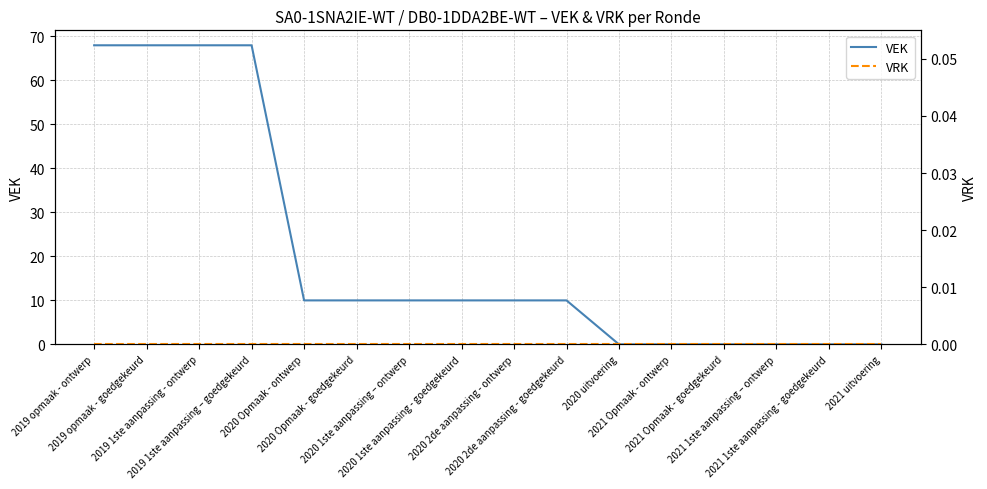

True or false: VRK and VEK cross at least once.

False